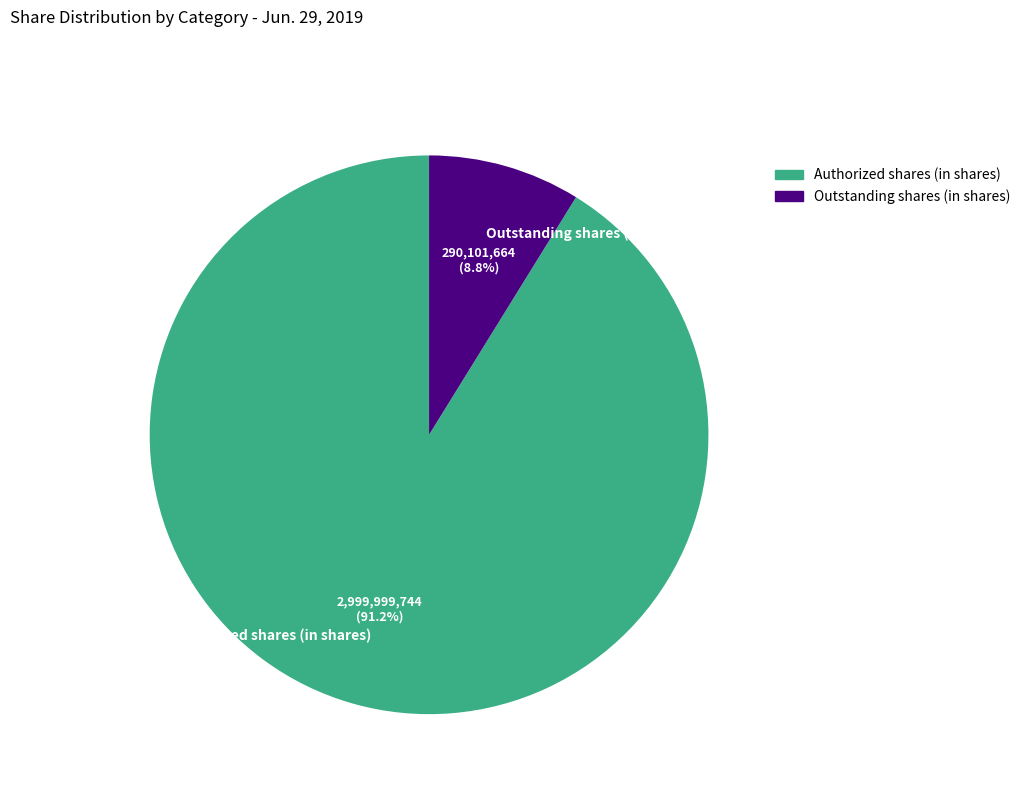

To the nearest percent, what portion does Outstanding shares (in shares) represent?

9%